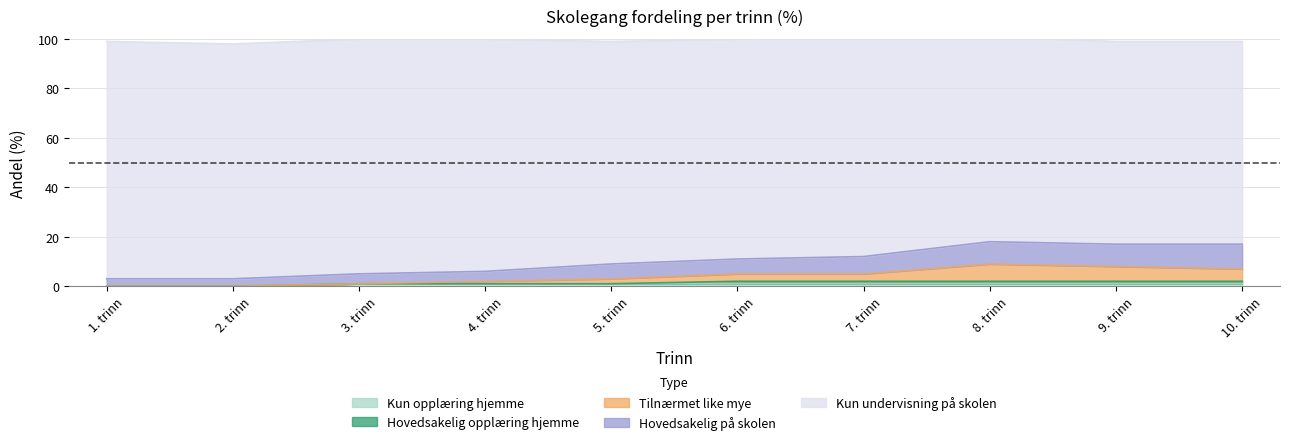

Which category has the lowest value in the Tilnærmet like mye series?

1. trinn